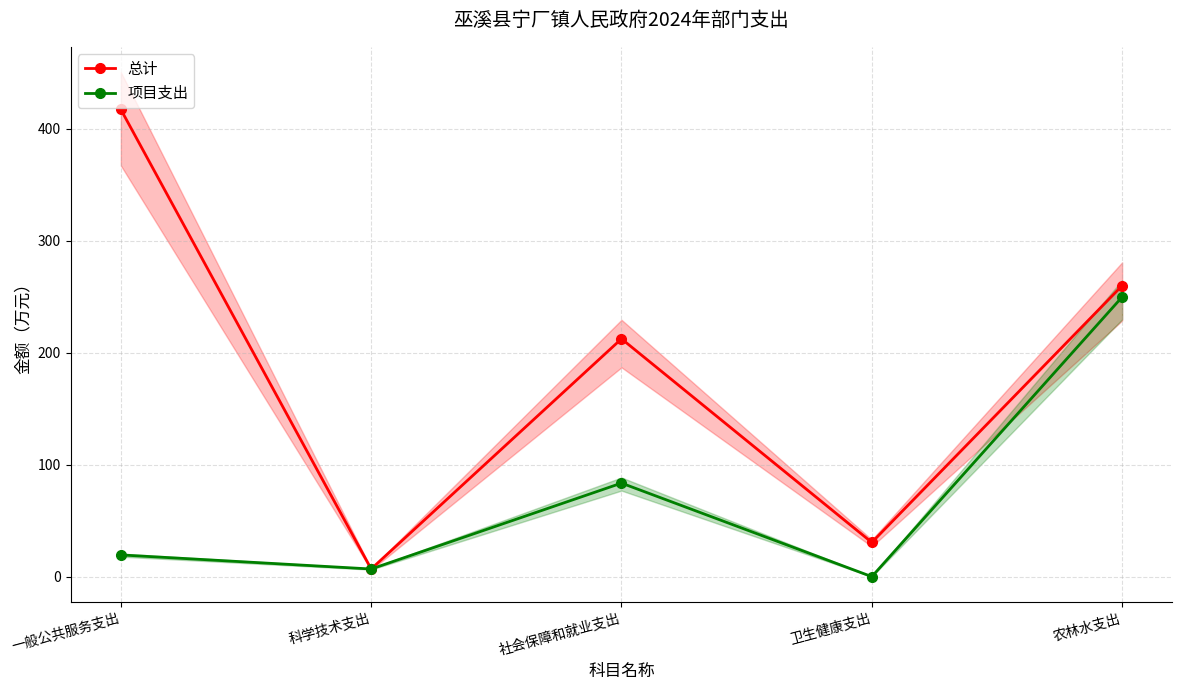

Between 社会保障和就业支出 and 农林水支出, which is larger?

农林水支出